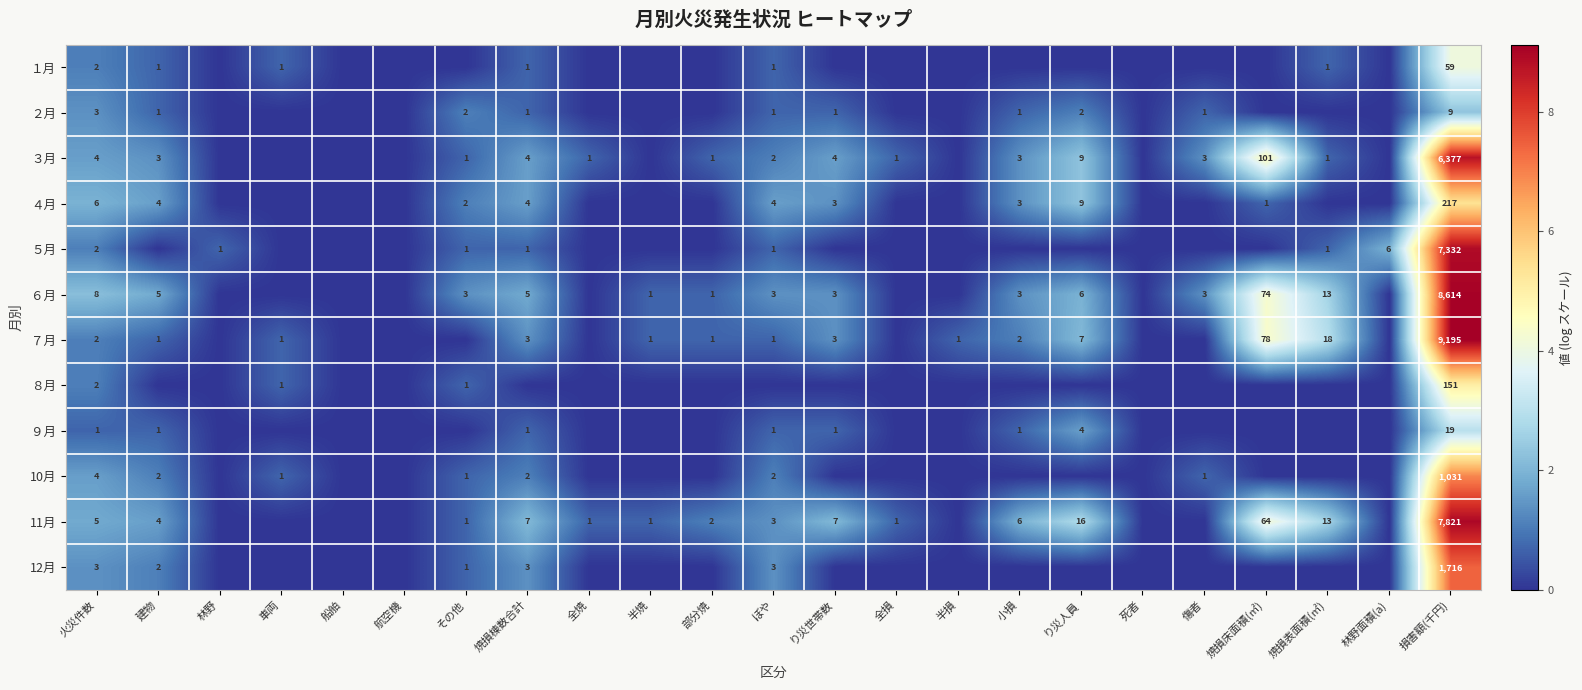

The value of ６月 at 建物 is 1. True or false?

False